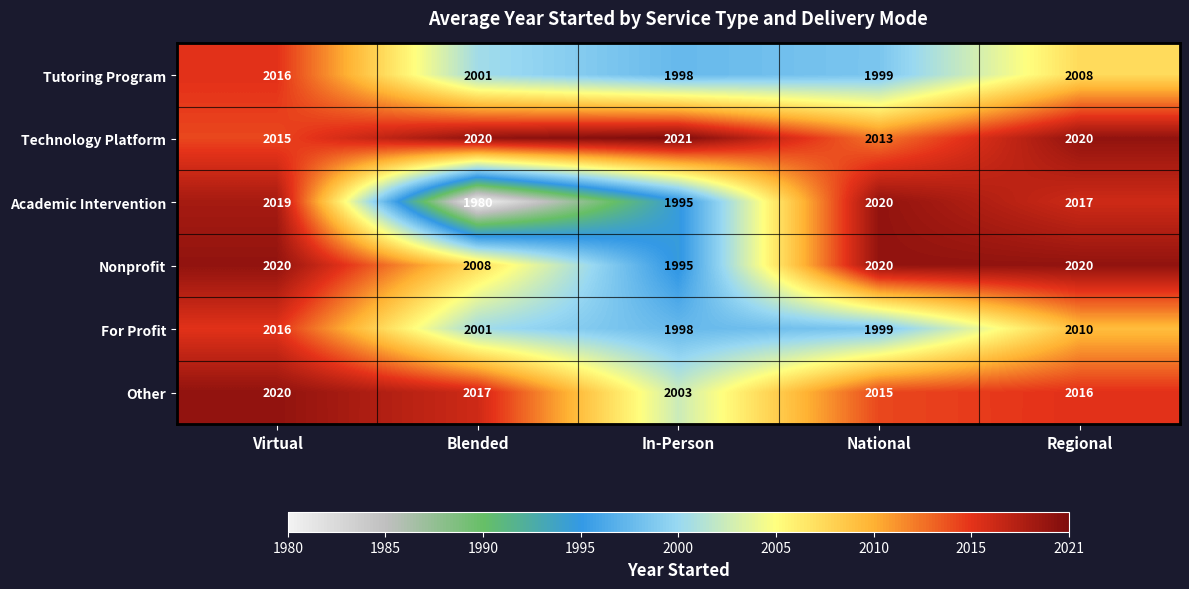

What is the maximum value shown in the chart?

2021